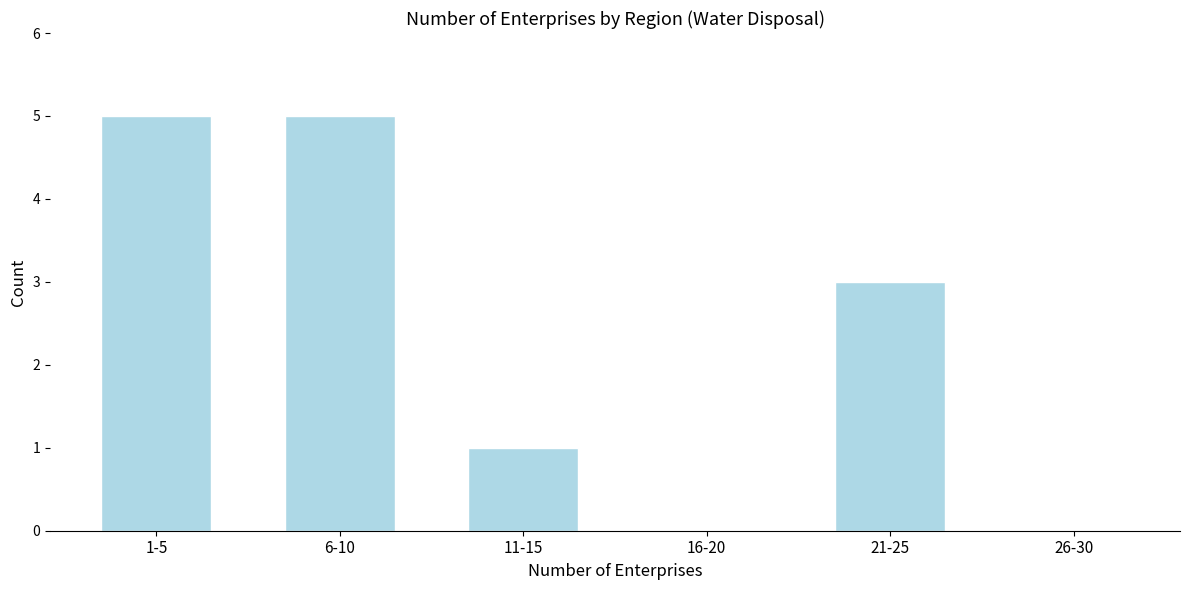

Reading left to right, list all the values displayed in this chart.

1-5=5	6-10=5	11-15=1	16-20=0	21-25=3	26-30=0